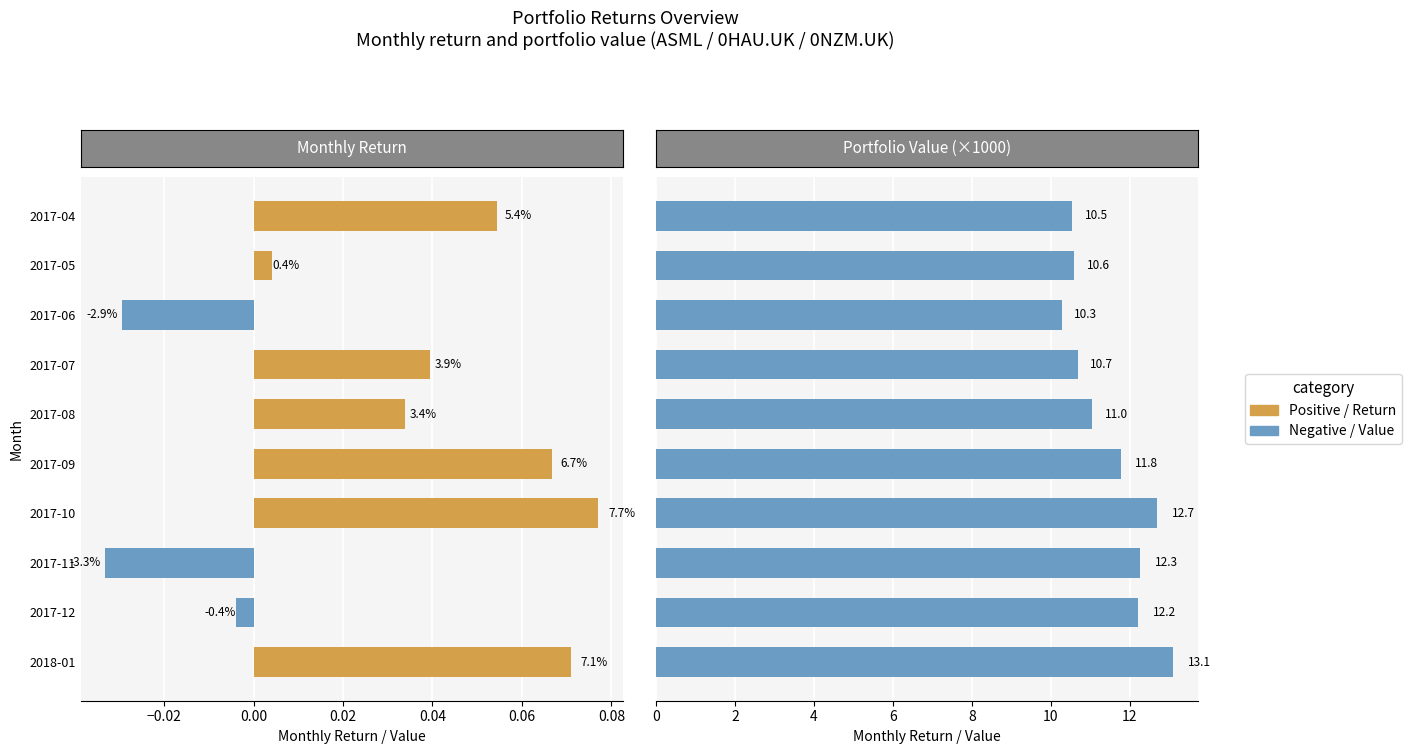

What is the sum of all Value values?

115.2